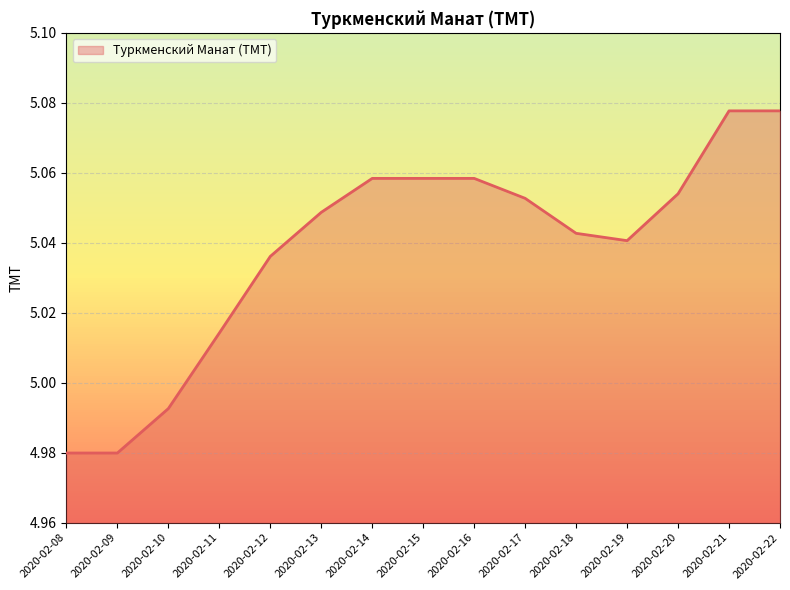

What is the difference between the maximum and second lowest values?

0.1